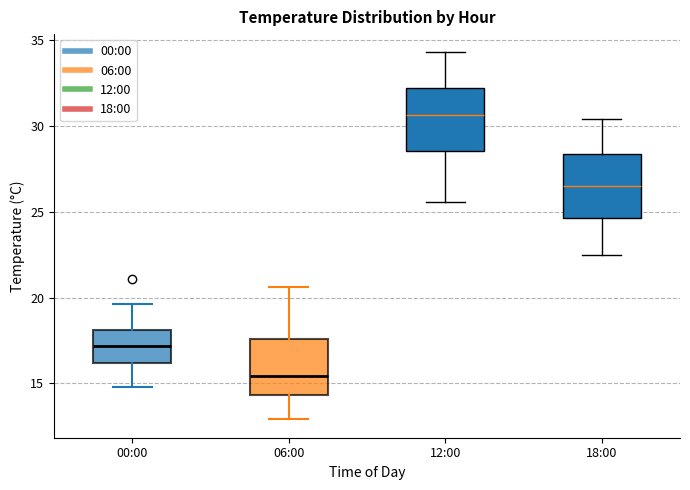

Reading left to right, read every box against the y-axis: the position of its median line, the range the box covers, and the ends of its whiskers. The values are not printed on the chart, so give them approximately, as read against the axis.

00:00: median 17.0, box 16.0 to 18.0, whiskers 15.0 to 19.5
06:00: median 15.5, box 14.5 to 17.5, whiskers 13.0 to 20.5
12:00: median 30.5, box 28.5 to 32.0, whiskers 25.5 to 34.5
18:00: median 26.5, box 24.5 to 28.5, whiskers 22.5 to 30.5